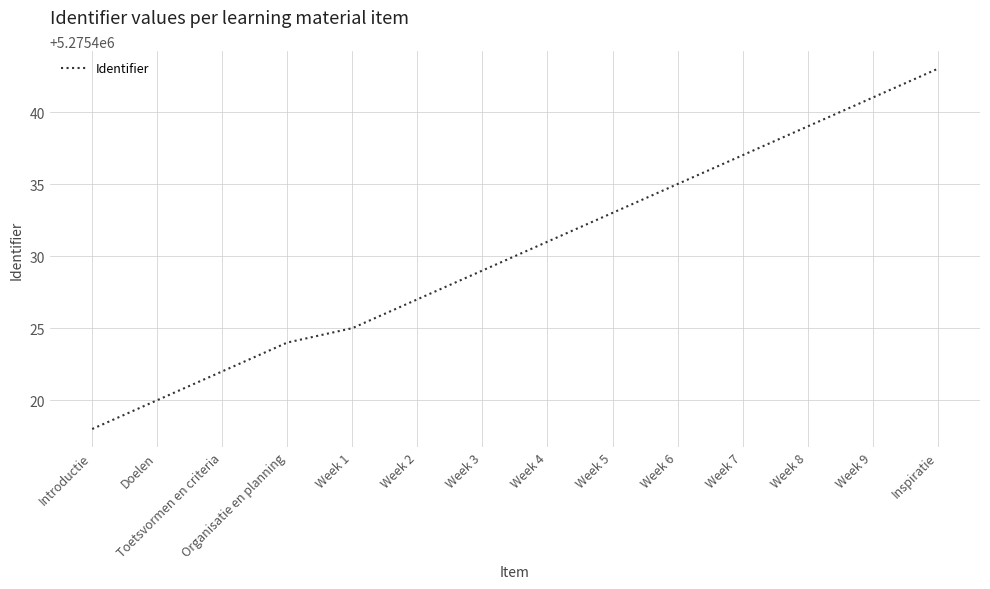

Which label corresponds to the largest value in the chart?

Inspiratie